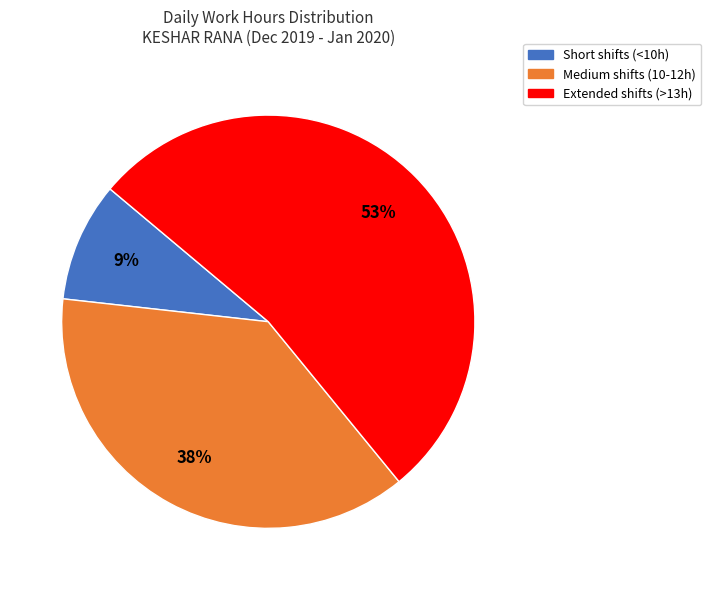

Count the number of slices in the pie.

3